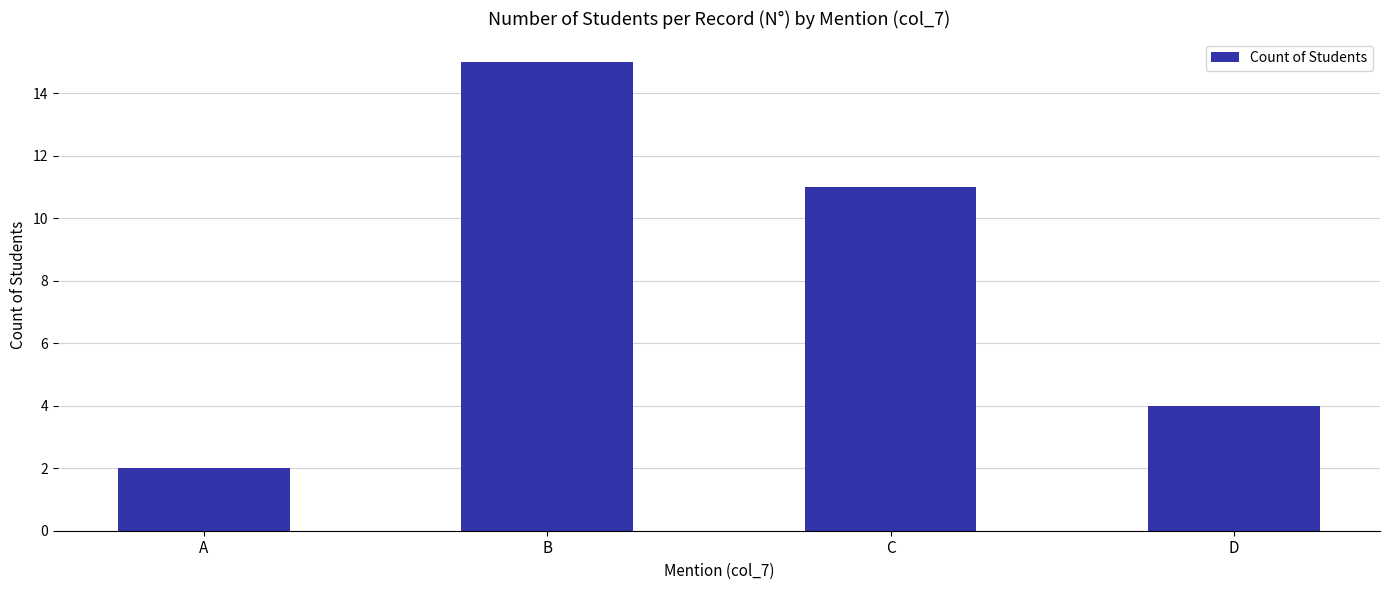

How many bars are there in total?

4